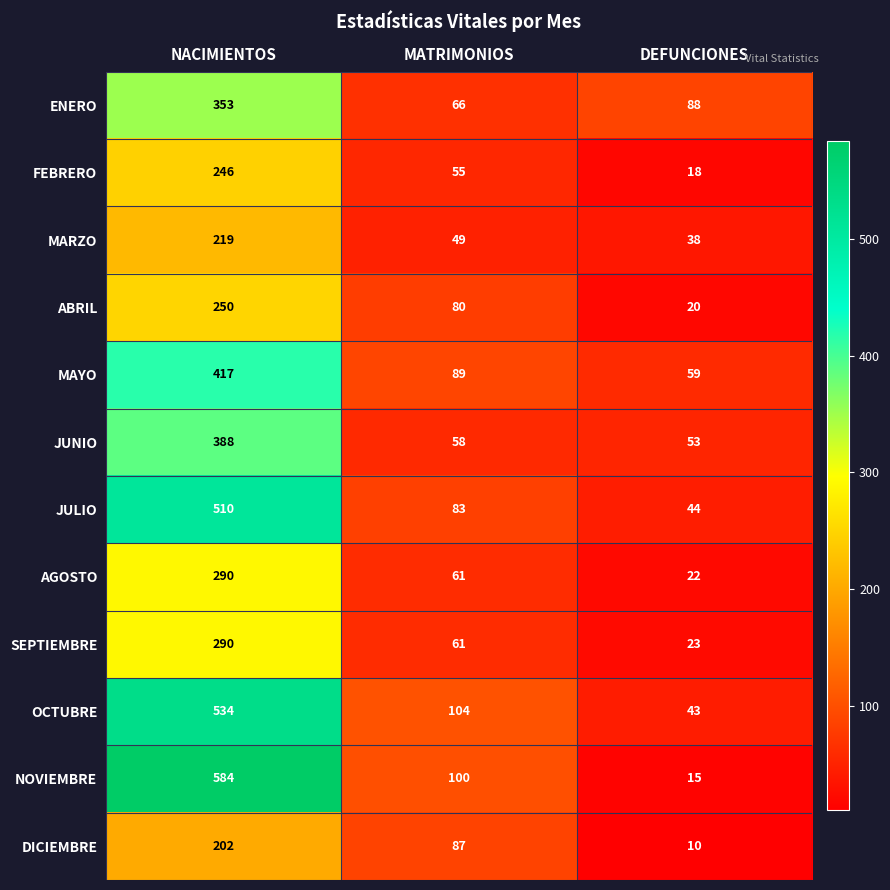

What is the sum of the MARZO values at NACIMIENTOS and MATRIMONIOS?

268